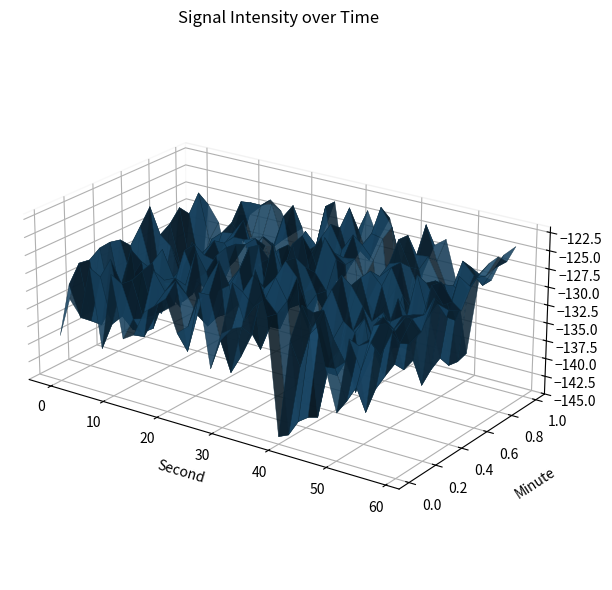

Reading right to left, list all the values displayed in this chart.

-131.9	-127.9	-128.5	-126.8	-131.8	-132.1	-139.8	-133.8	-126.2	-142.5	-126.9	-127.2	-130.1	-127.0	-139.0	-131.8	-128.5	-126.3	-133.3	-141.8	-127.8	-124.6	-129.3	-125.2	-132.2	-136.9	-126.6	-130.2	-134.0	-127.4	-128.2	-129.5	-134.5	-137.2	-128.4	-139.3	-127.0	-134.9	-129.0	-136.2